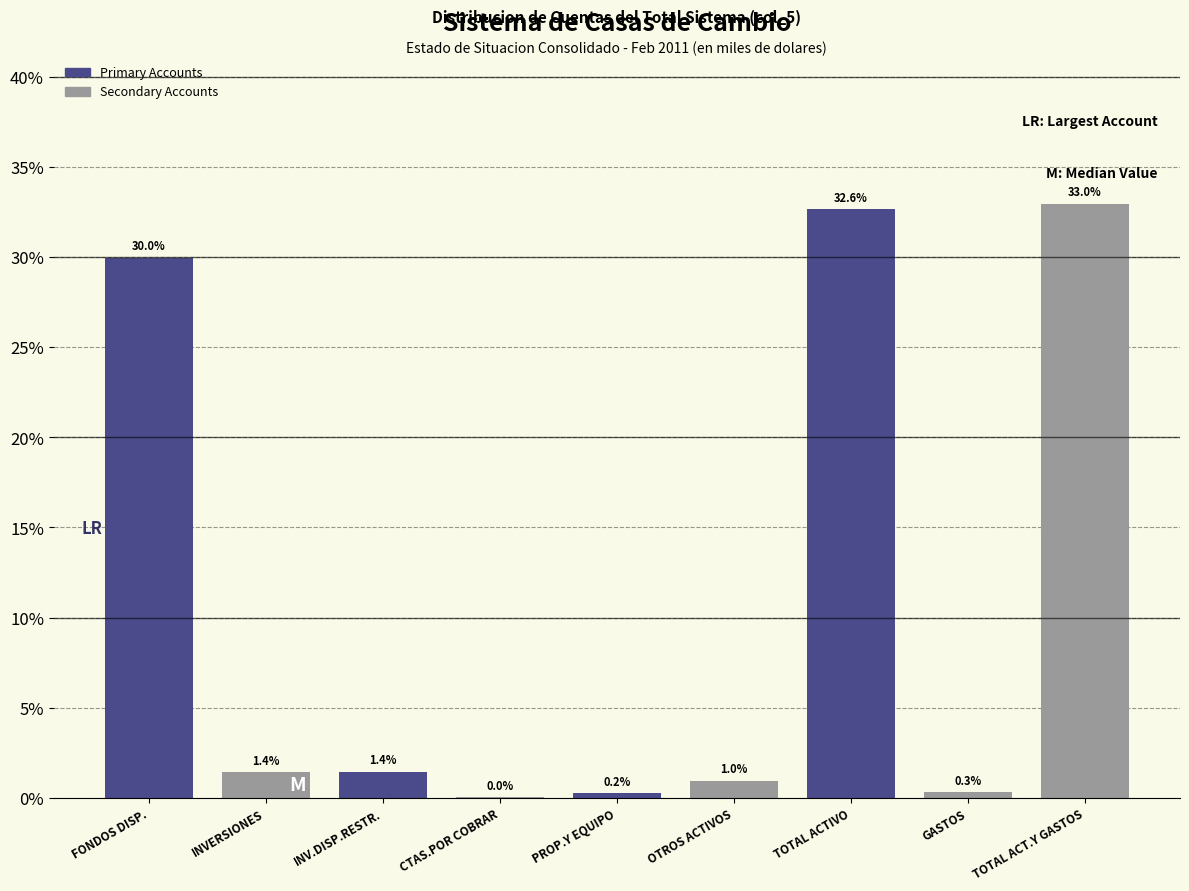

Which category has the highest value across all series?

TOTAL ACT.Y GASTOS